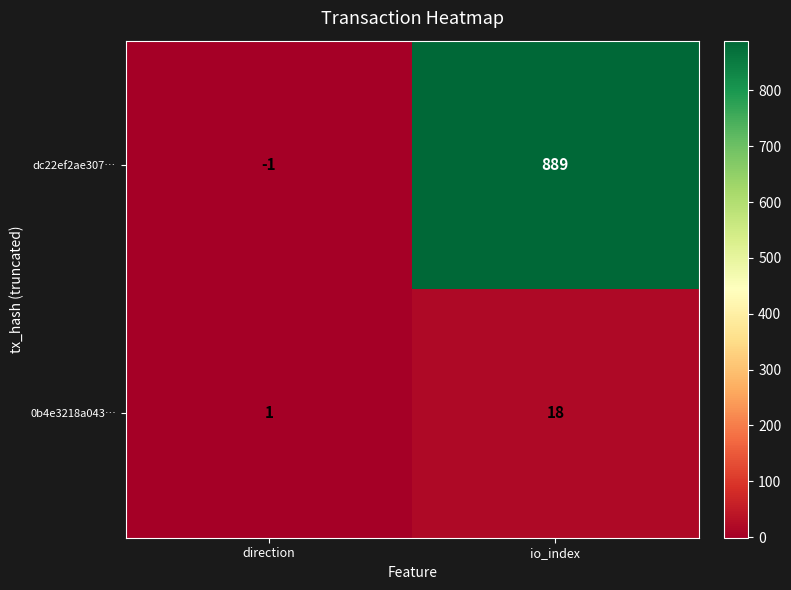

What is the sum of the dc22ef2ae307… values at io_index and direction?

888